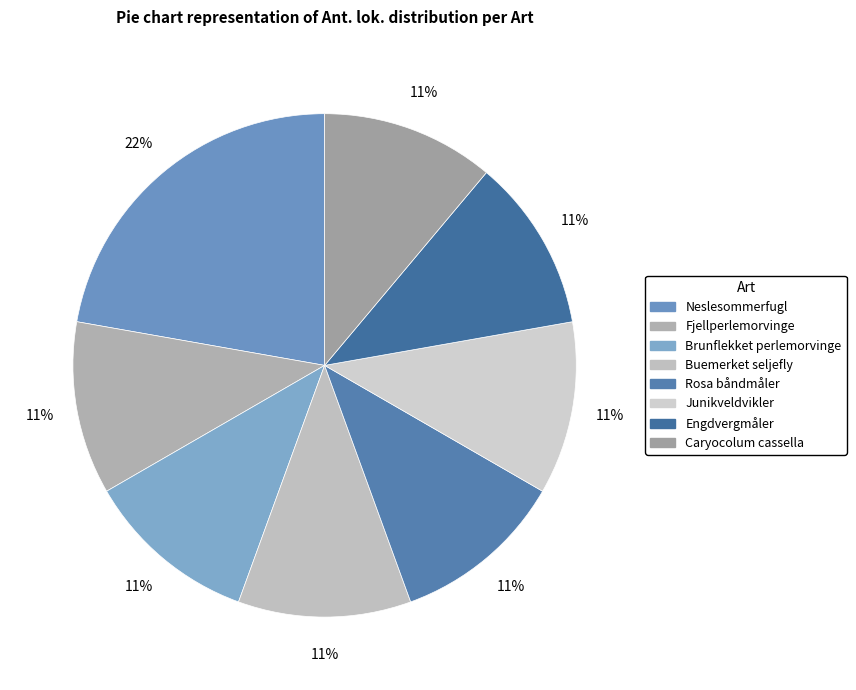

The Neslesommerfugl slice represents 11% of the pie. True or false?

False